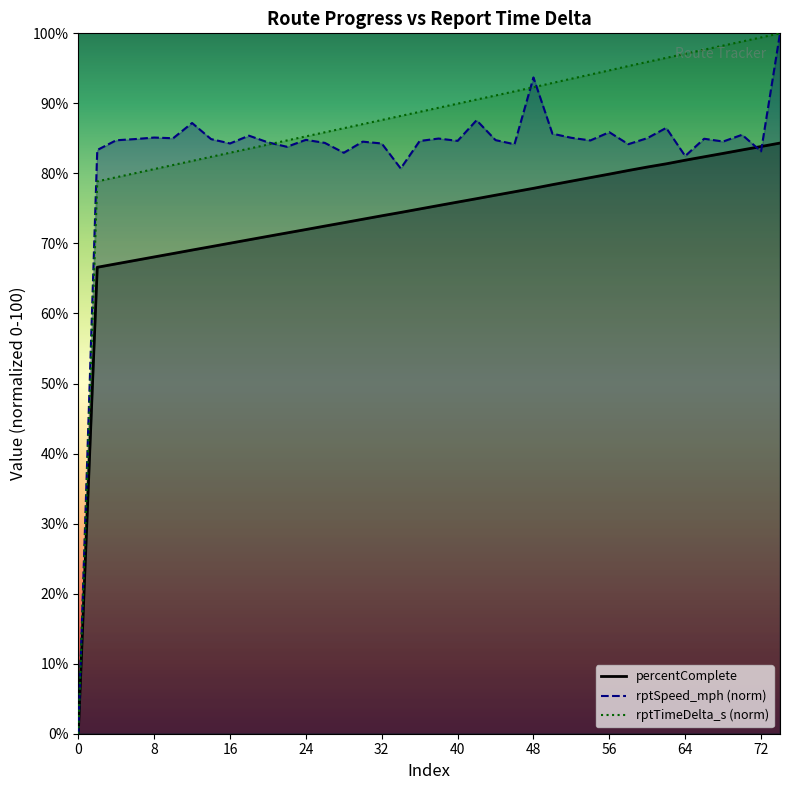

True or false: rptSpeed_mph (norm)_line has more than 0 interior local peaks.

True